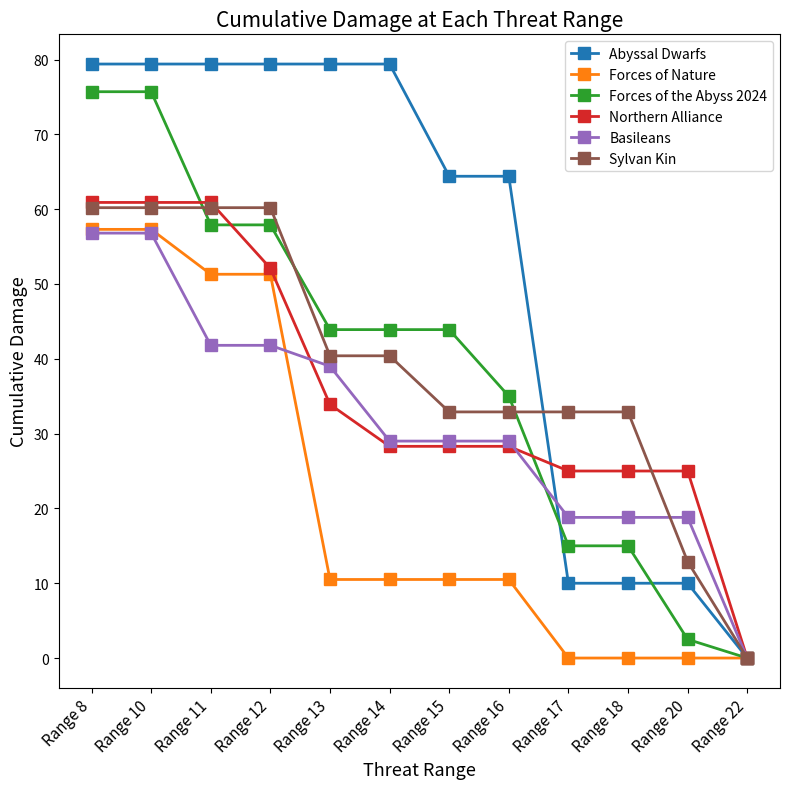

Reading right to left, list all the values displayed in this chart.

Abyssal Dwarfs: 0.0	10.0	10.0	10.0	64.4	64.4	79.4	79.4	79.4	79.4	79.4	79.4
Forces of Nature: 0.0	0.0	0.0	0.0	10.5	10.5	10.5	10.5	51.3	51.3	57.3	57.3
Forces of the Abyss 2024: 0.0	2.5	15.0	15.0	35.0	43.9	43.9	43.9	57.9	57.9	75.7	75.7
Northern Alliance: 0.0	25.0	25.0	25.0	28.3	28.3	28.3	33.9	52.1	60.9	60.9	60.9
Basileans: 0.0	18.8	18.8	18.8	29.0	29.0	29.0	39.0	41.8	41.8	56.8	56.8
Sylvan Kin: 0.0	12.9	32.9	32.9	32.9	32.9	40.4	40.4	60.2	60.2	60.2	60.2